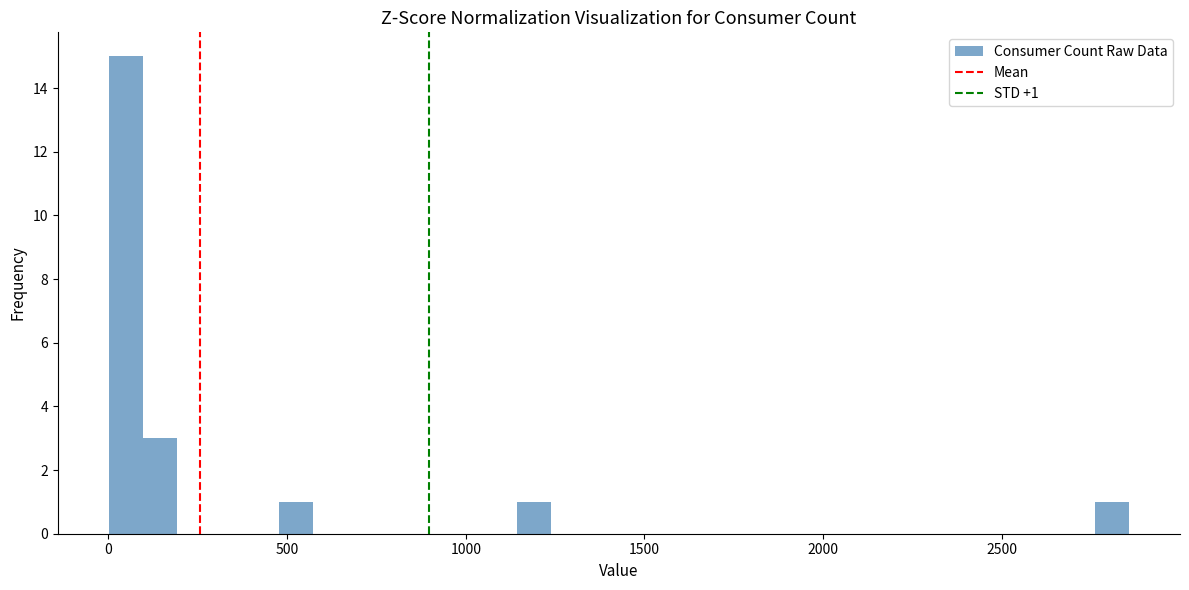

Around what value on the x-axis is the tallest bar? Give the approximate position of its centre, as read against the axis.

50